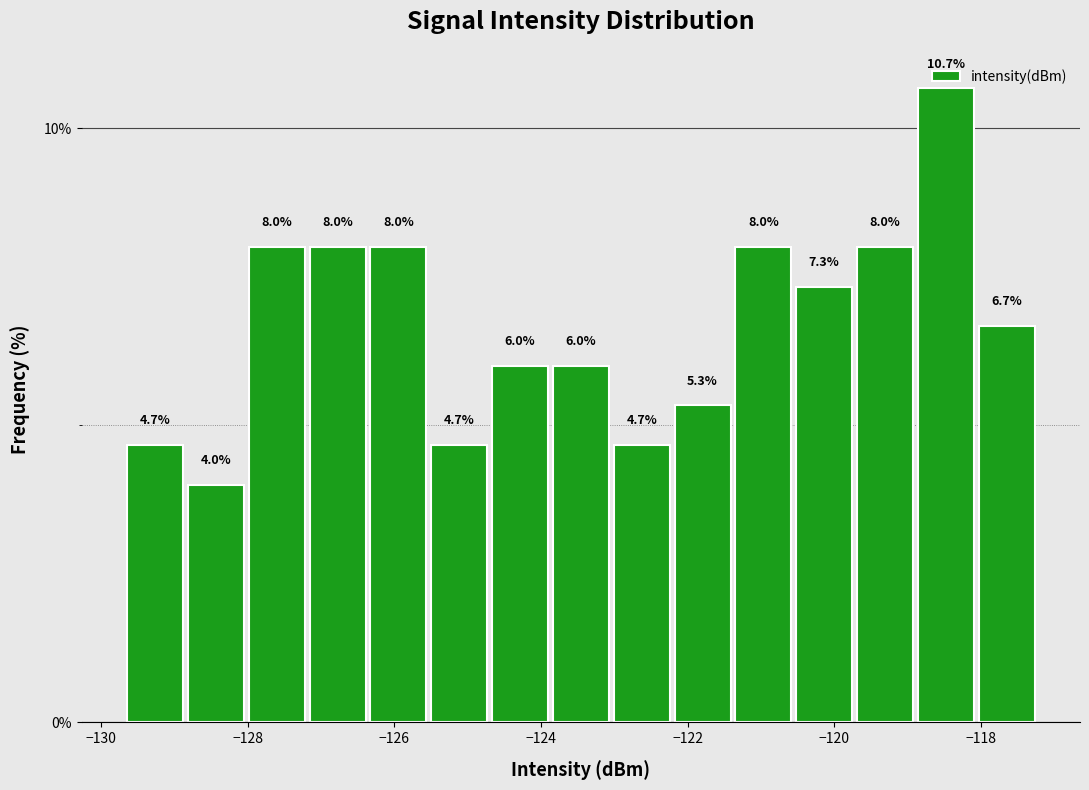

Reading left to right, list every bar in this chart as the range it spans on the x-axis followed by its height. The bar edges are not printed on the chart, so give them approximately, as read against the axis.

-129.6 to -128.8: 4.7
-128.8 to -128.0: 4.0
-128.0 to -127.2: 8.0
-127.2 to -126.4: 8.0
-126.4 to -125.6: 8.0
-125.6 to -124.8: 4.7
-124.8 to -123.8: 6.0
-123.8 to -123.0: 6.0
-123.0 to -122.2: 4.7
-122.2 to -121.4: 5.3
-121.4 to -120.6: 8.0
-120.6 to -119.8: 7.3
-119.8 to -118.8: 8.0
-118.8 to -118.0: 10.7
-118.0 to -117.2: 6.7